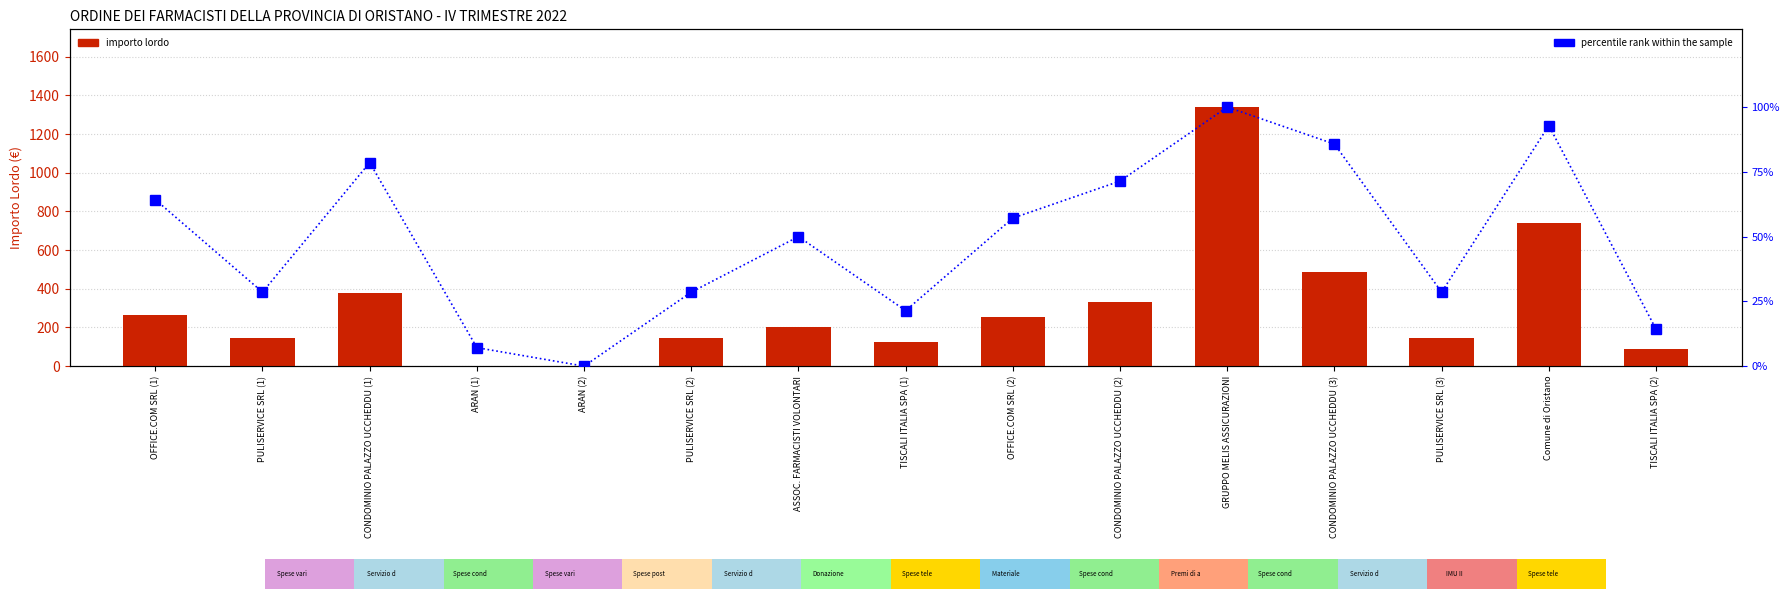

At which label does IMPORTO LORDO first exceed 200?

OFFICE.COM SRL (1)